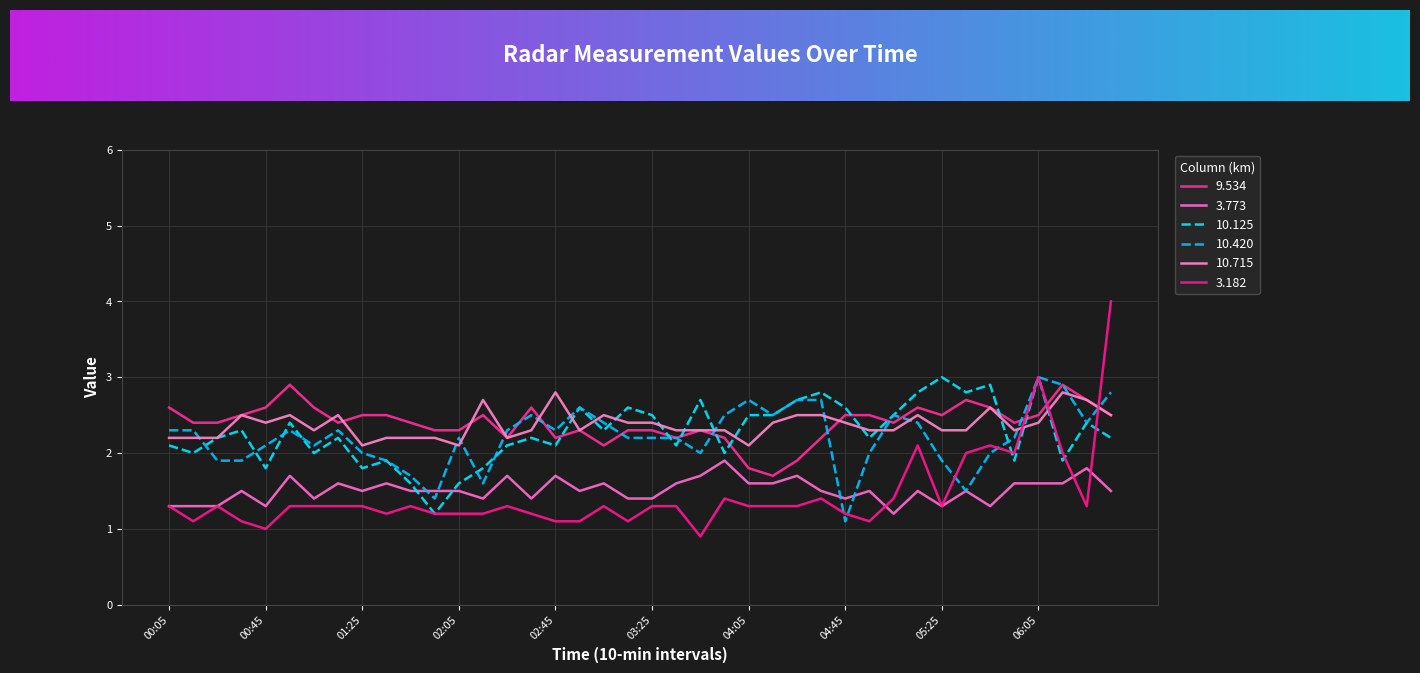

Reading left to right, list all the values displayed in this chart.

9.534: 2.6	2.4	2.4	2.5	2.6	2.9	2.6	2.4	2.5	2.5	2.4	2.3	2.3	2.5	2.2	2.6	2.2	2.3	2.1	2.3	2.3	2.2	2.3	2.2	1.8	1.7	1.9	2.2	2.5	2.5	2.4	2.6	2.5	2.7	2.6	2.4	2.5	2.9	2.7	2.5
3.773: 1.3	1.3	1.3	1.5	1.3	1.7	1.4	1.6	1.5	1.6	1.5	1.5	1.5	1.4	1.7	1.4	1.7	1.5	1.6	1.4	1.4	1.6	1.7	1.9	1.6	1.6	1.7	1.5	1.4	1.5	1.2	1.5	1.3	1.5	1.3	1.6	1.6	1.6	1.8	1.5
10.125: 2.1	2.0	2.2	2.3	1.8	2.4	2.0	2.2	1.8	1.9	1.6	1.2	1.6	1.8	2.1	2.2	2.1	2.6	2.3	2.6	2.5	2.1	2.7	2.0	2.5	2.5	2.7	2.8	2.6	2.2	2.5	2.8	3.0	2.8	2.9	1.9	3.0	1.9	2.4	2.2
10.420: 2.3	2.3	1.9	1.9	2.1	2.3	2.1	2.3	2.0	1.9	1.7	1.4	2.2	1.6	2.3	2.5	2.3	2.6	2.4	2.2	2.2	2.2	2.0	2.5	2.7	2.5	2.7	2.7	1.1	2.0	2.5	2.4	1.9	1.5	2.0	2.2	3.0	2.9	2.4	2.8
10.715: 2.2	2.2	2.2	2.5	2.4	2.5	2.3	2.5	2.1	2.2	2.2	2.2	2.1	2.7	2.2	2.3	2.8	2.3	2.5	2.4	2.4	2.3	2.3	2.3	2.1	2.4	2.5	2.5	2.4	2.3	2.3	2.5	2.3	2.3	2.6	2.3	2.4	2.8	2.7	2.5
3.182: 1.3	1.1	1.3	1.1	1.0	1.3	1.3	1.3	1.3	1.2	1.3	1.2	1.2	1.2	1.3	1.2	1.1	1.1	1.3	1.1	1.3	1.3	0.9	1.4	1.3	1.3	1.3	1.4	1.2	1.1	1.4	2.1	1.3	2.0	2.1	2.0	3.0	2.0	1.3	4.0